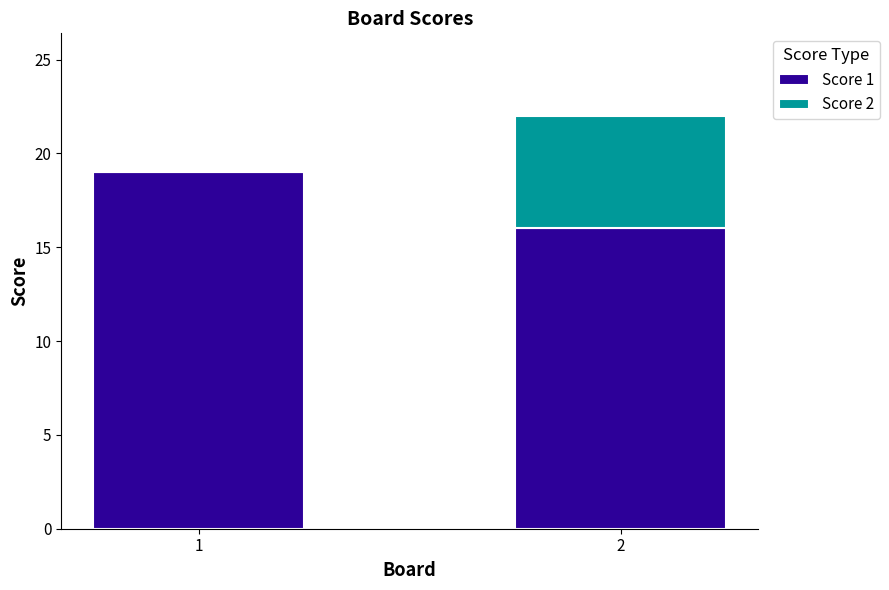

True or false: Score 1 has a value of 6 at 1.

False